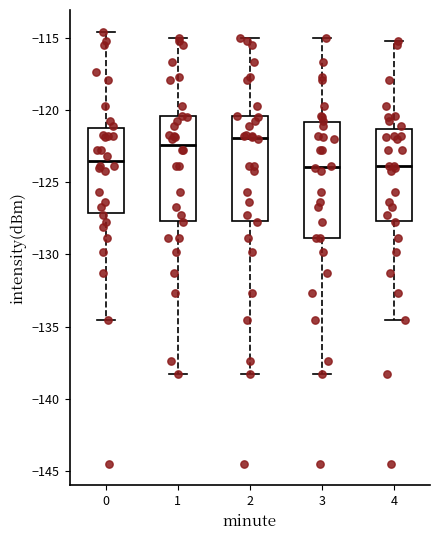

Reading left to right, read every box against the y-axis: the position of its median line, the range the box covers, and the ends of its whiskers. The values are not printed on the chart, so give them approximately, as read against the axis.

0: median -123.5, box -127.0 to -121.5, whiskers -134.5 to -114.5
1: median -122.5, box -127.5 to -120.5, whiskers -138.5 to -115.0
2: median -122.0, box -127.5 to -120.5, whiskers -138.5 to -115.0
3: median -124.0, box -129.0 to -121.0, whiskers -138.5 to -115.0
4: median -124.0, box -127.5 to -121.5, whiskers -134.5 to -115.5